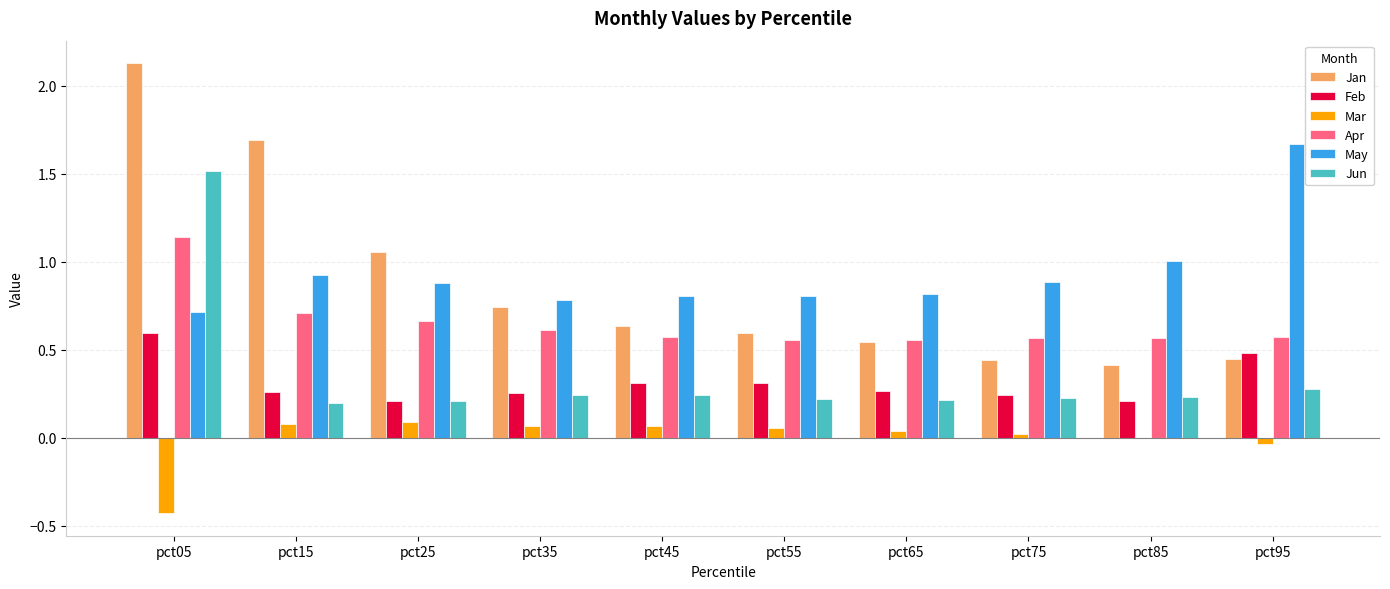

Which series changed the most between pct05 and pct55?

Jan